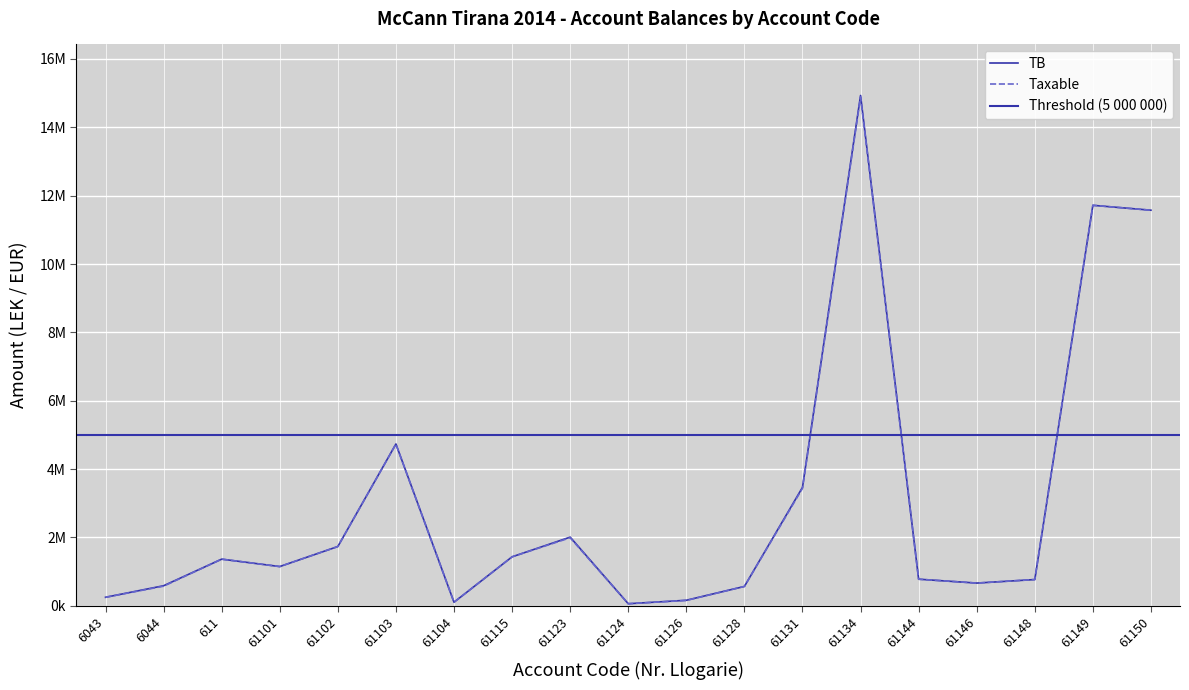

Rank the categories by Taxable value from lowest to highest.

61124, 61104, 61126, 6043, 61128, 6044, 61146, 61148, 61144, 61101, 611, 61115, 61102, 61123, 61131, 61103, 61150, 61149, 61134